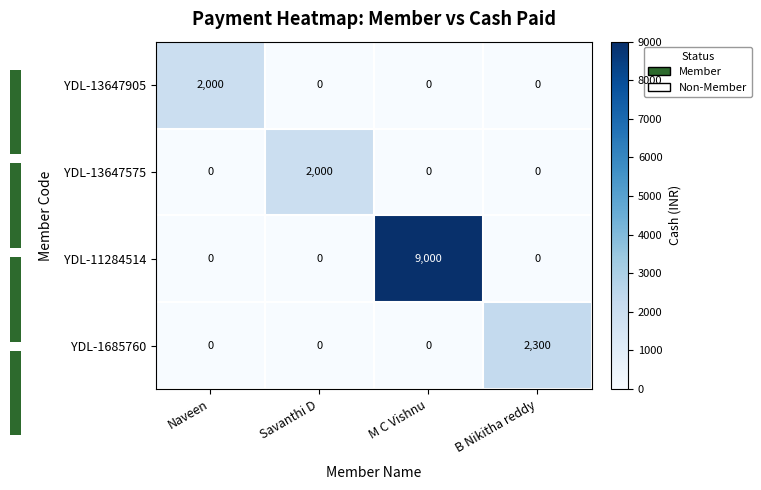

What is the sum of all YDL-13647905 values?

2000